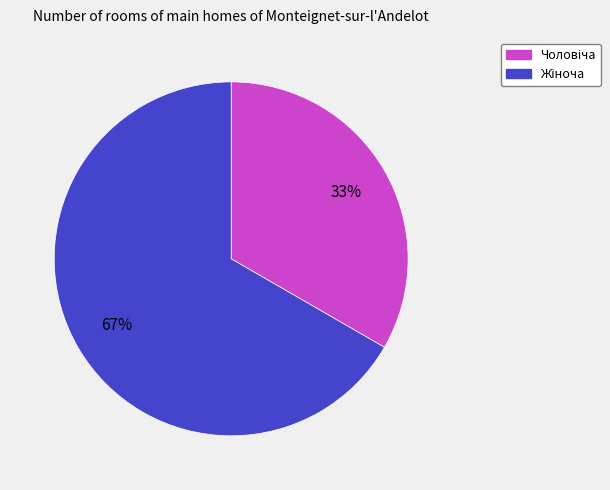

Does any single category account for the majority?

Yes